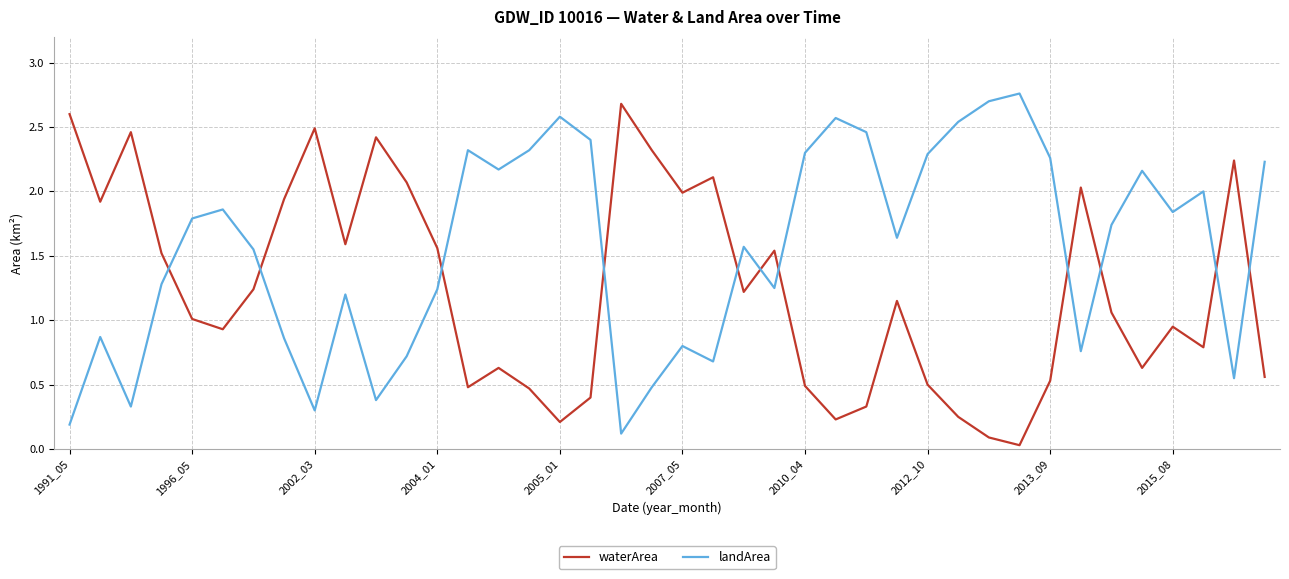

True or false: waterArea and landArea cross at least once.

True